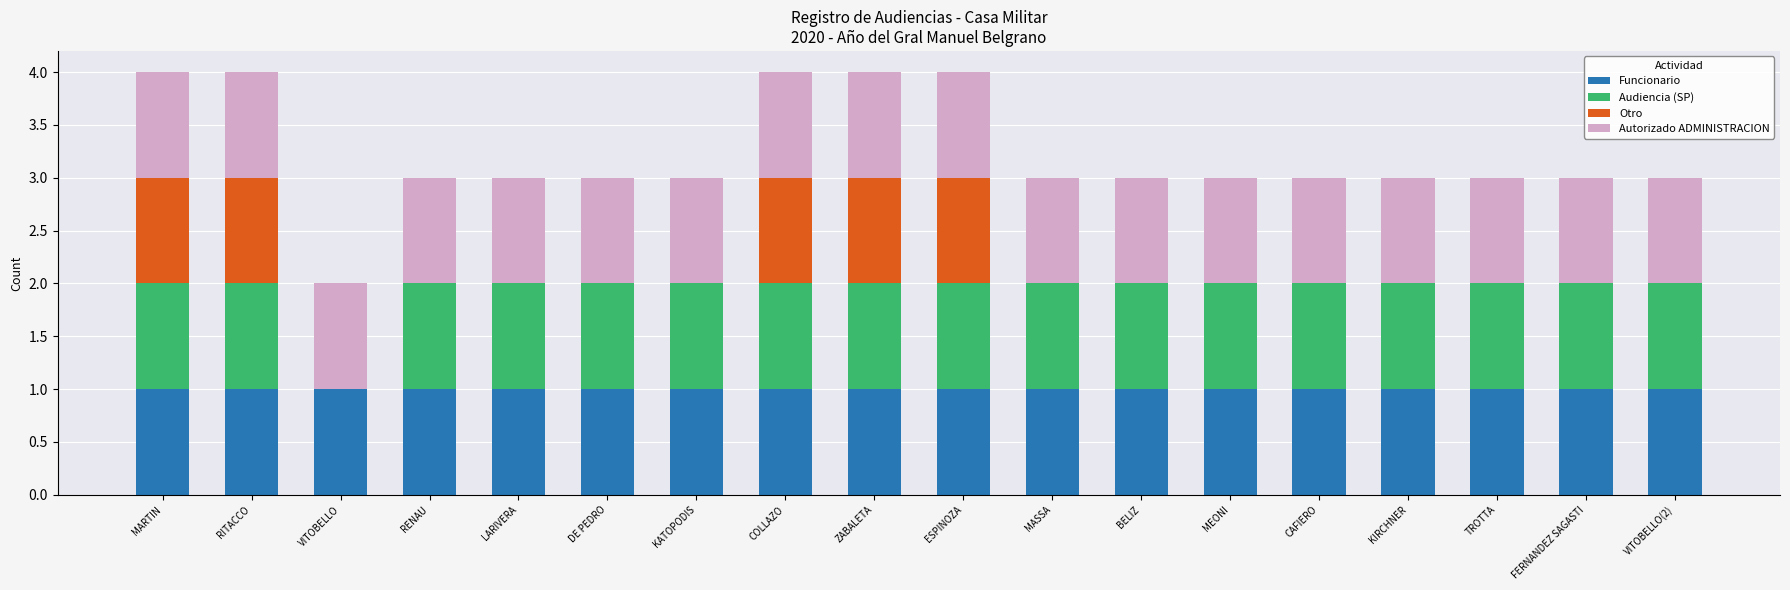

What is the total value across all series at KIRCHNER?

3